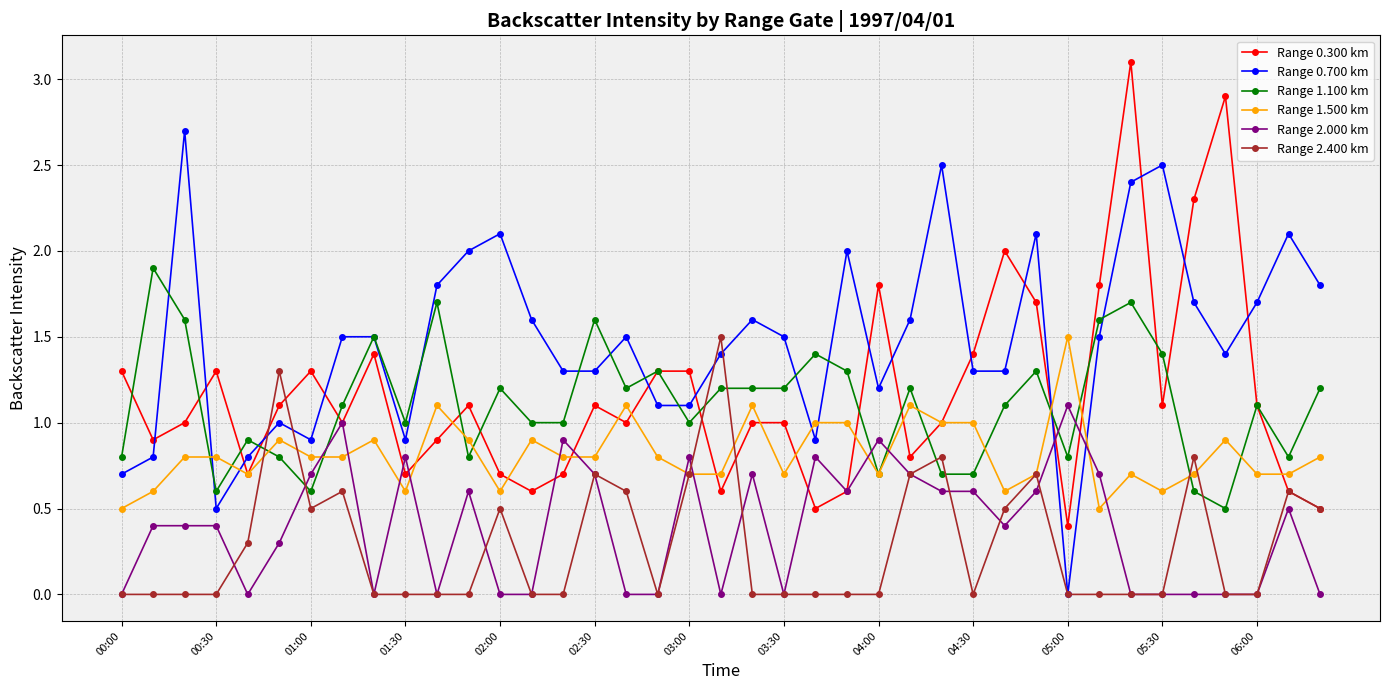

Does the chart have visible grid lines?

Yes